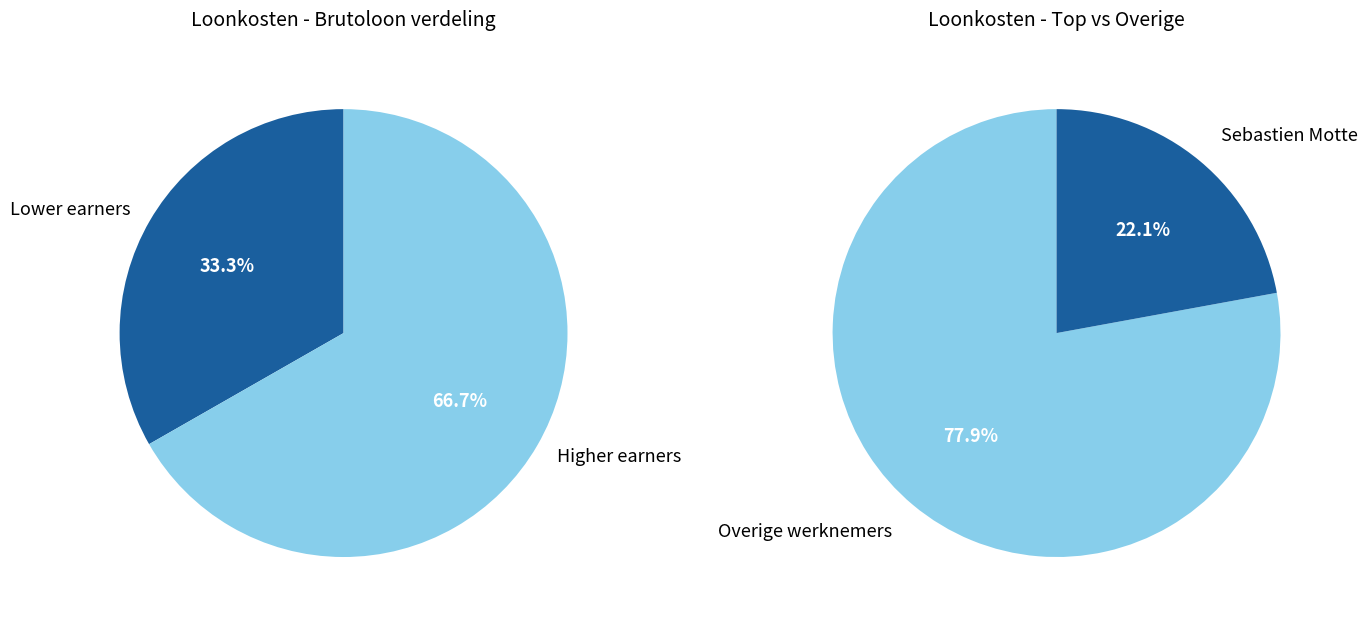

Is it true that Tony Smith is 1% of the pie?

False